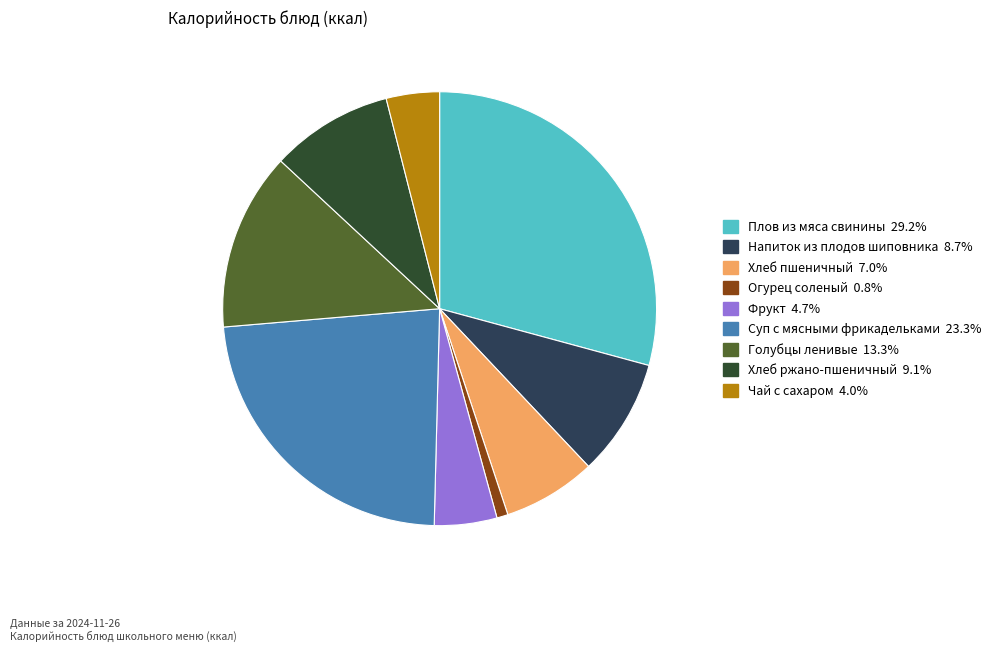

Is the sum of Хлеб ржано-пшеничный and Суп с мясными фрикадельками greater than half?

No